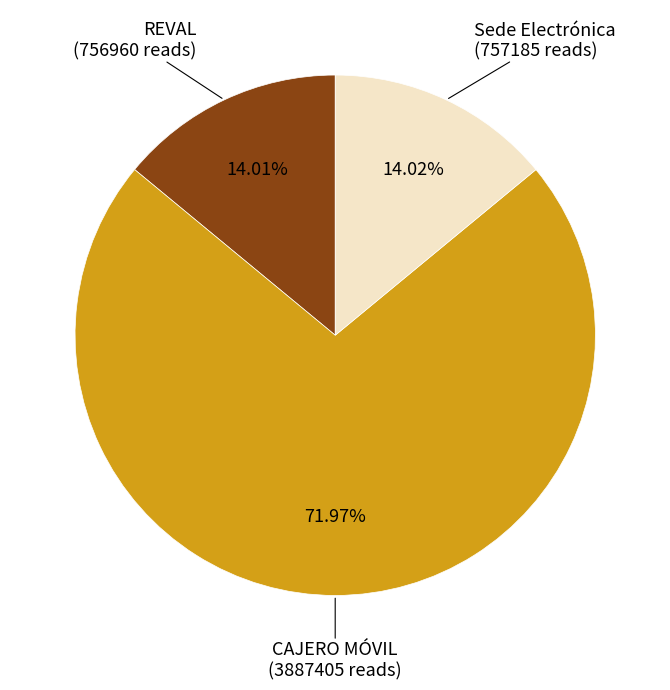

To the nearest percent, what percentage of the pie is CAJERO MÓVIL?

72%